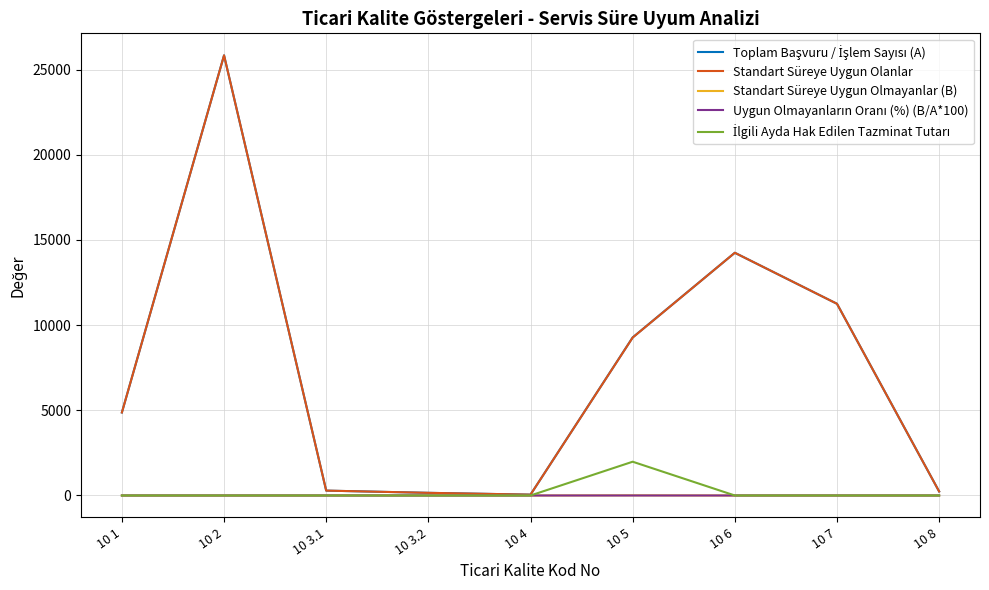

At which category is the sum across all series the highest?

10 2